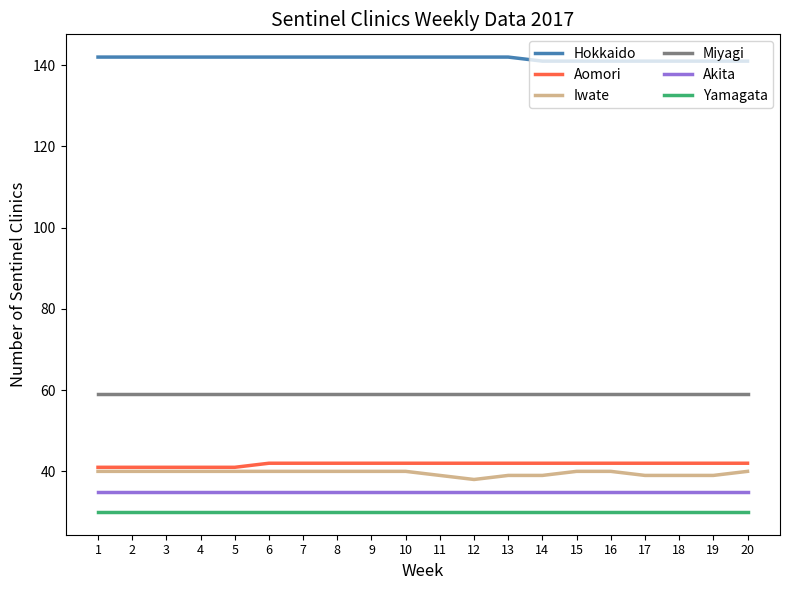

At how many categories does at least one series exceed 104?

20